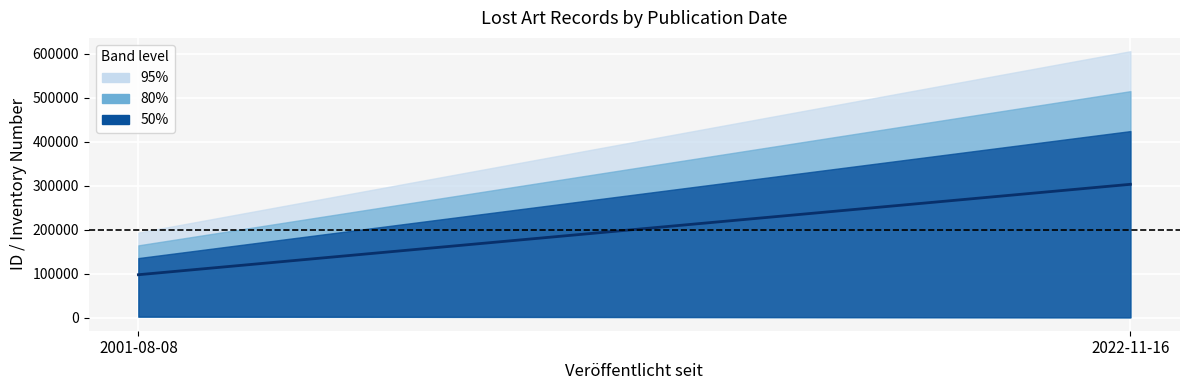

List the labels in order of value, largest first.

2022-11-16, 2001-08-08